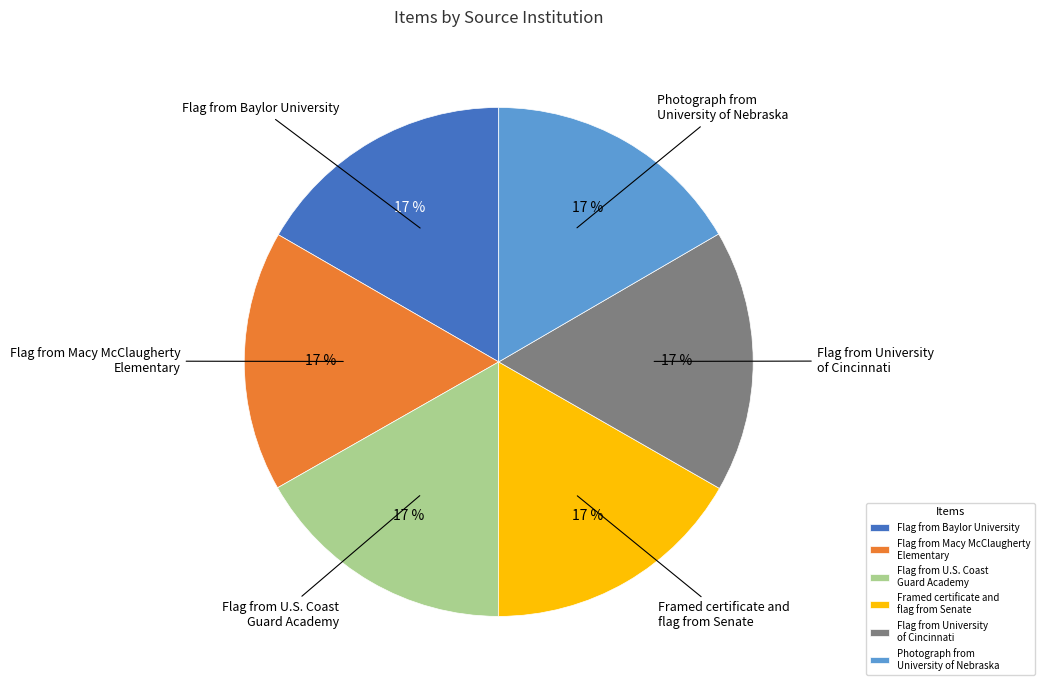

The Photograph from University of Nebraska slice represents 27% of the pie. True or false?

False